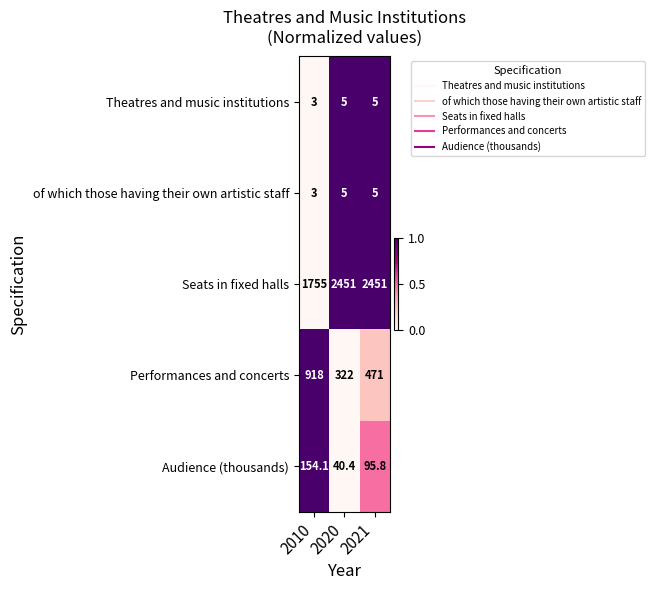

How many distinct data groups are displayed?

5